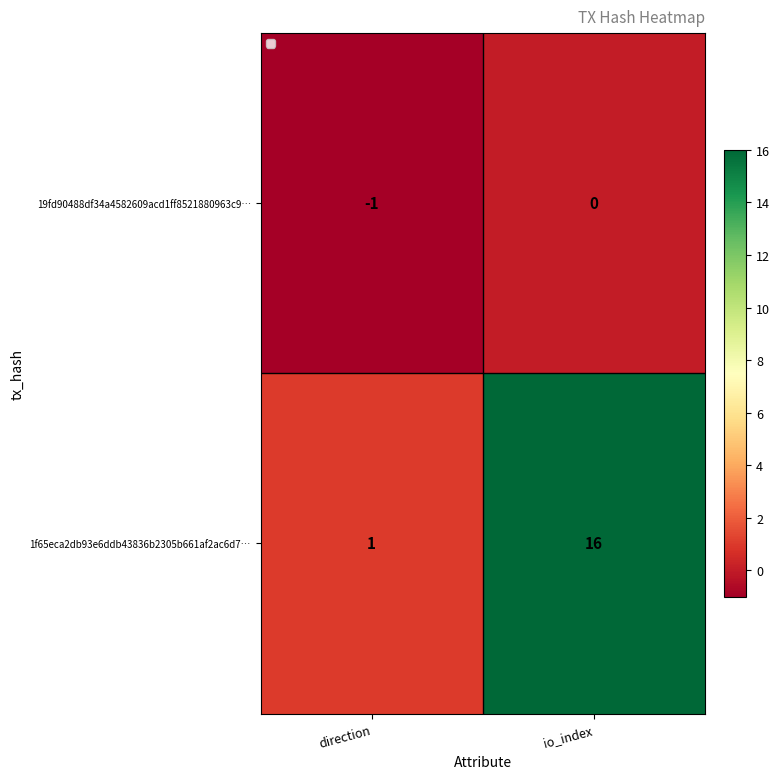

Which series has the largest range (max minus min)?

1f65eca2db93e6ddb43836b2305b661af2ac6d7…